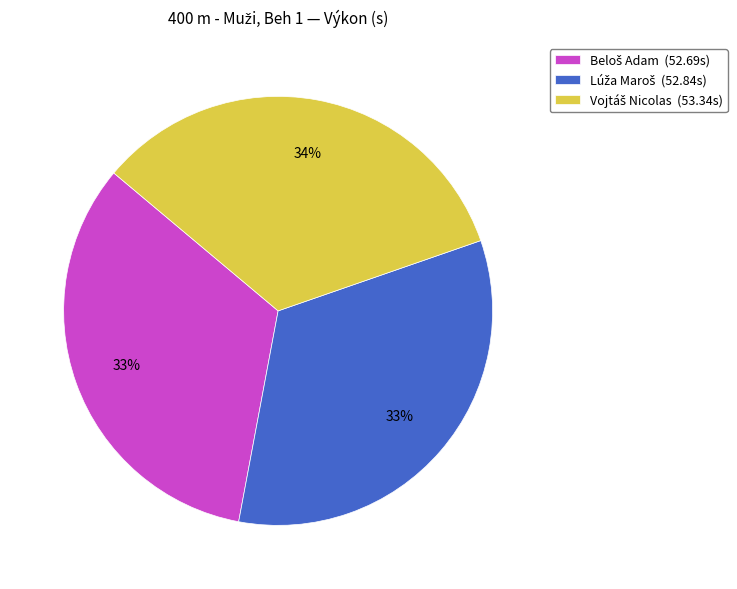

To the nearest percent, what is the average slice percentage?

33%